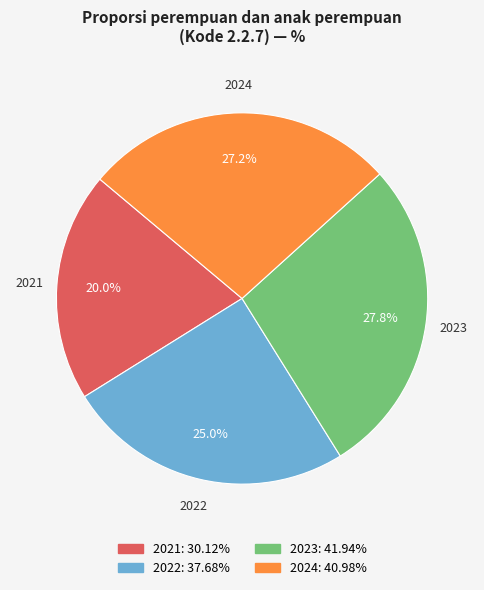

Is there a majority slice in this chart?

No